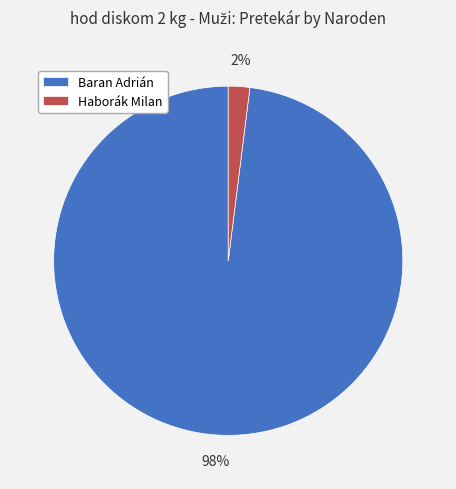

Which has a higher value, Baran Adrián or Haborák Milan?

Baran Adrián